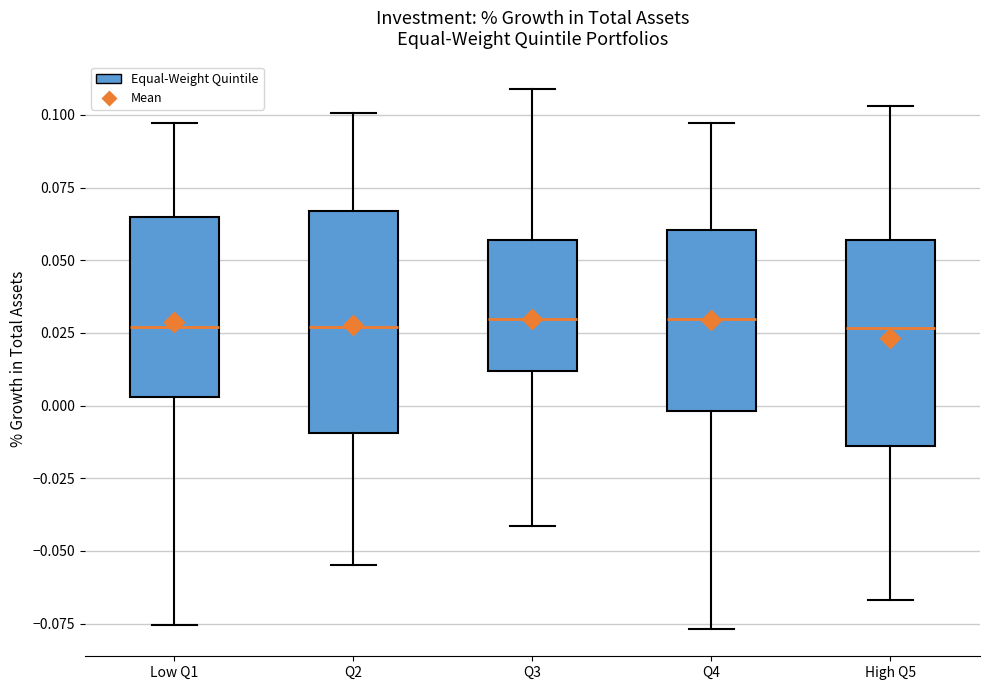

Reading left to right, transcribe this box plot: for each box, give where its median line is, the range the box spans, and where its two whiskers end, as read against the y-axis. The values are not printed on the chart, so give them approximately, as read against the axis.

Low Q1: median 0.025, box 0.005 to 0.065, whiskers -0.075 to 0.095
Q2: median 0.025, box -0.010 to 0.065, whiskers -0.055 to 0.100
Q3: median 0.030, box 0.010 to 0.055, whiskers -0.040 to 0.110
Q4: median 0.030, box 0.000 to 0.060, whiskers -0.075 to 0.095
High Q5: median 0.025, box -0.015 to 0.055, whiskers -0.065 to 0.105